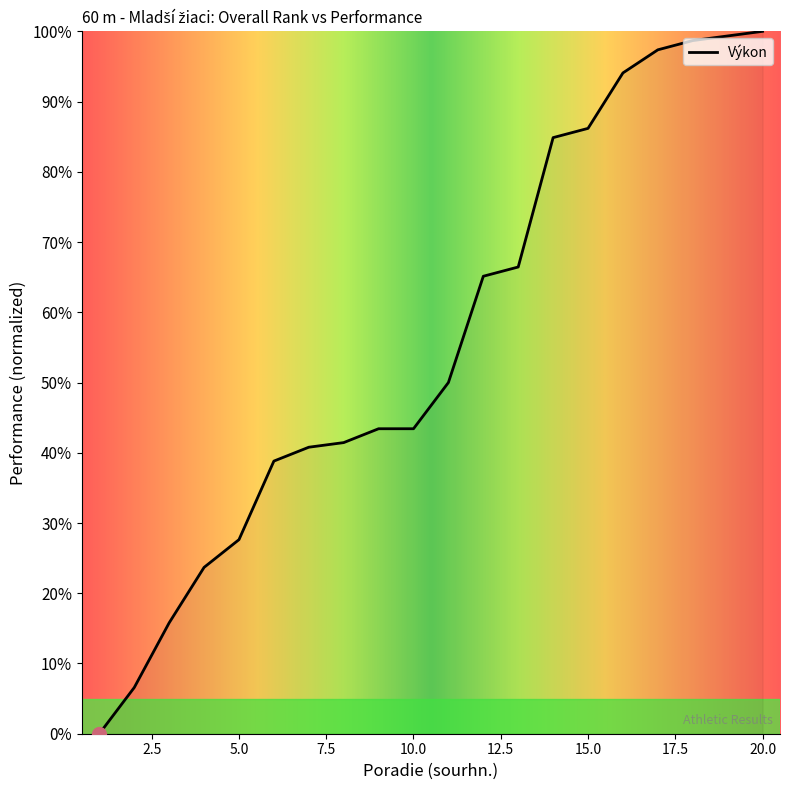

How many values are below 50?

10